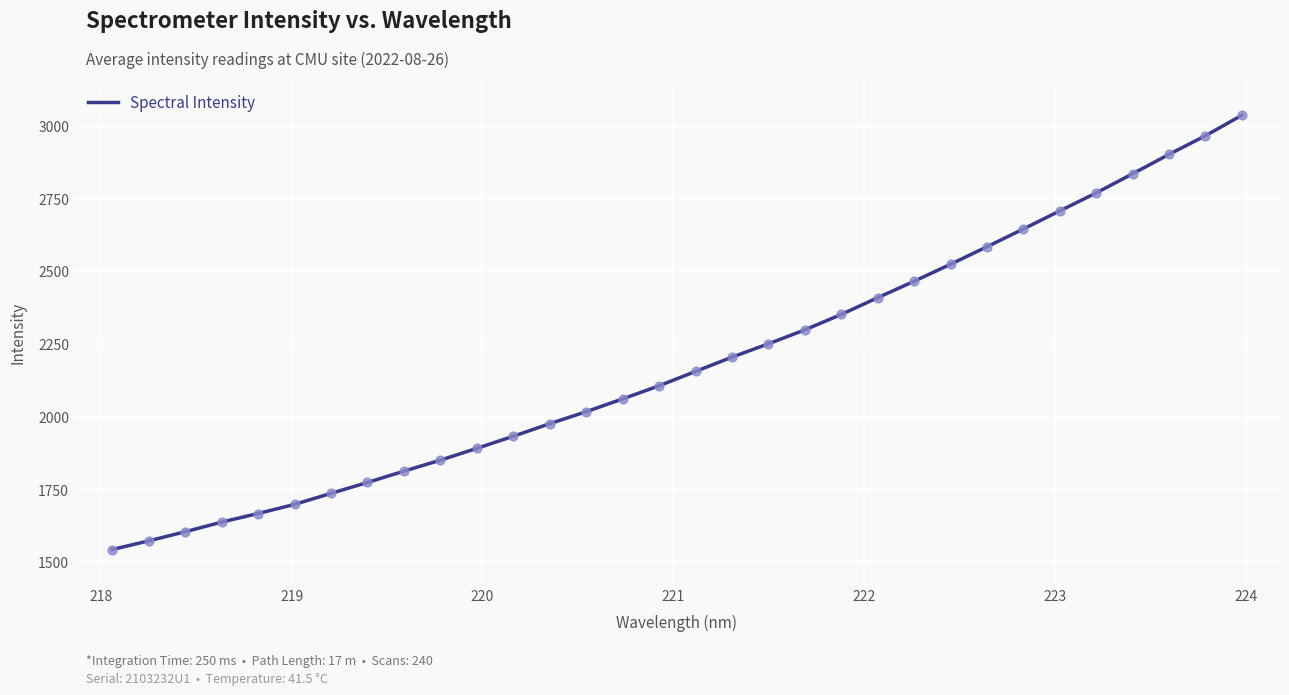

What is the difference between the maximum and minimum values?

1493.1